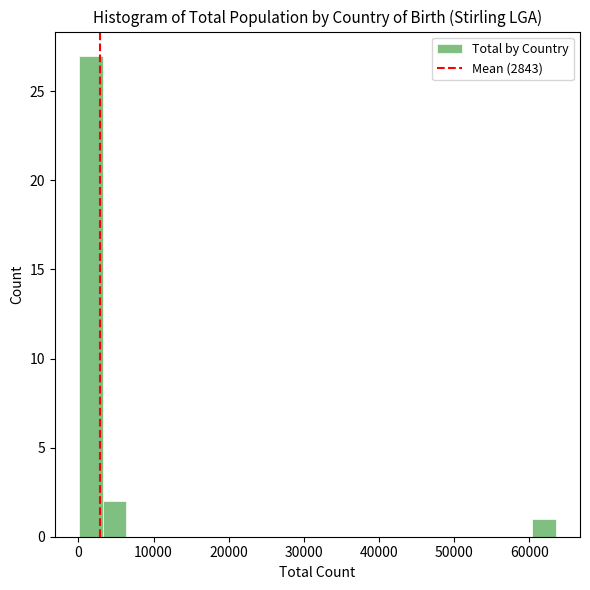

Around what value on the x-axis is the tallest bar? Give the approximate position of its centre, as read against the axis.

2000